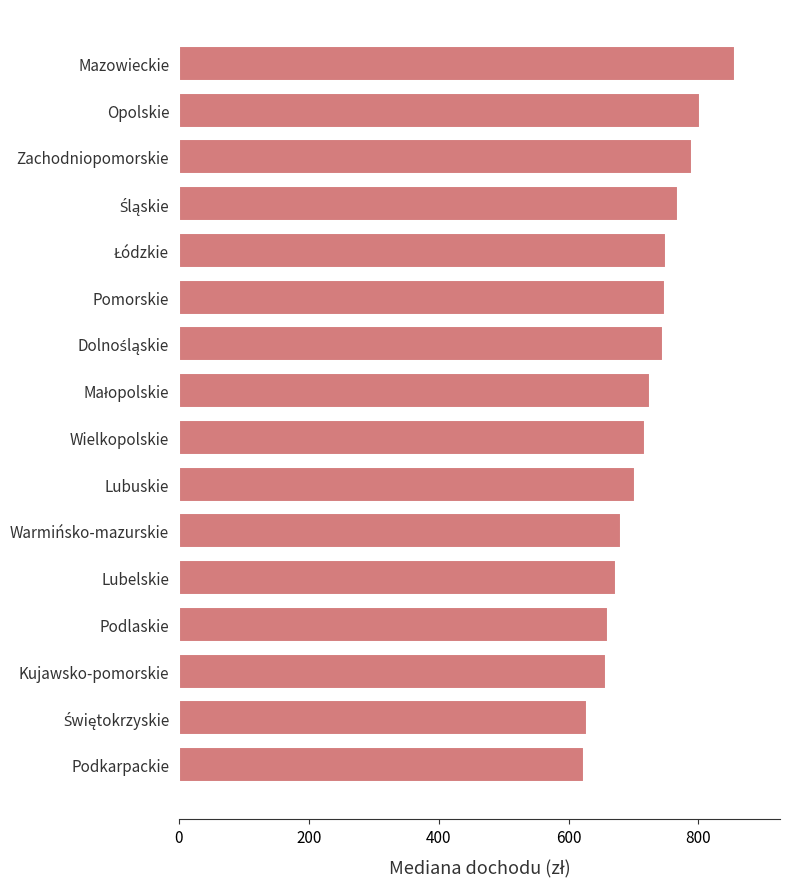

What is the greatest value displayed?

857